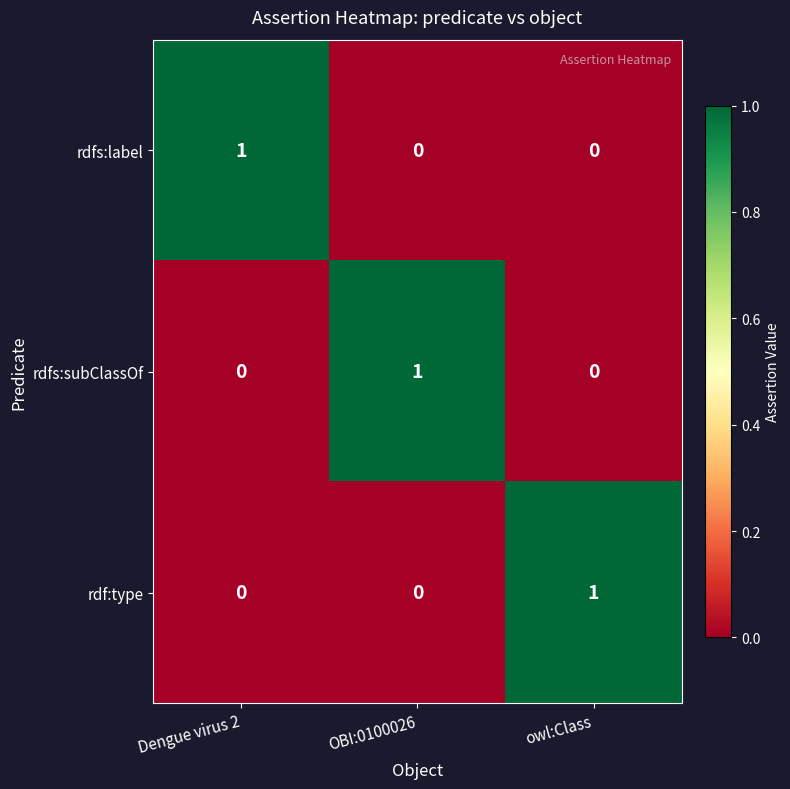

Reading left to right, list all the values displayed in this chart.

rdfs:label: 1	0	0
rdfs:subClassOf: 0	1	0
rdf:type: 0	0	1